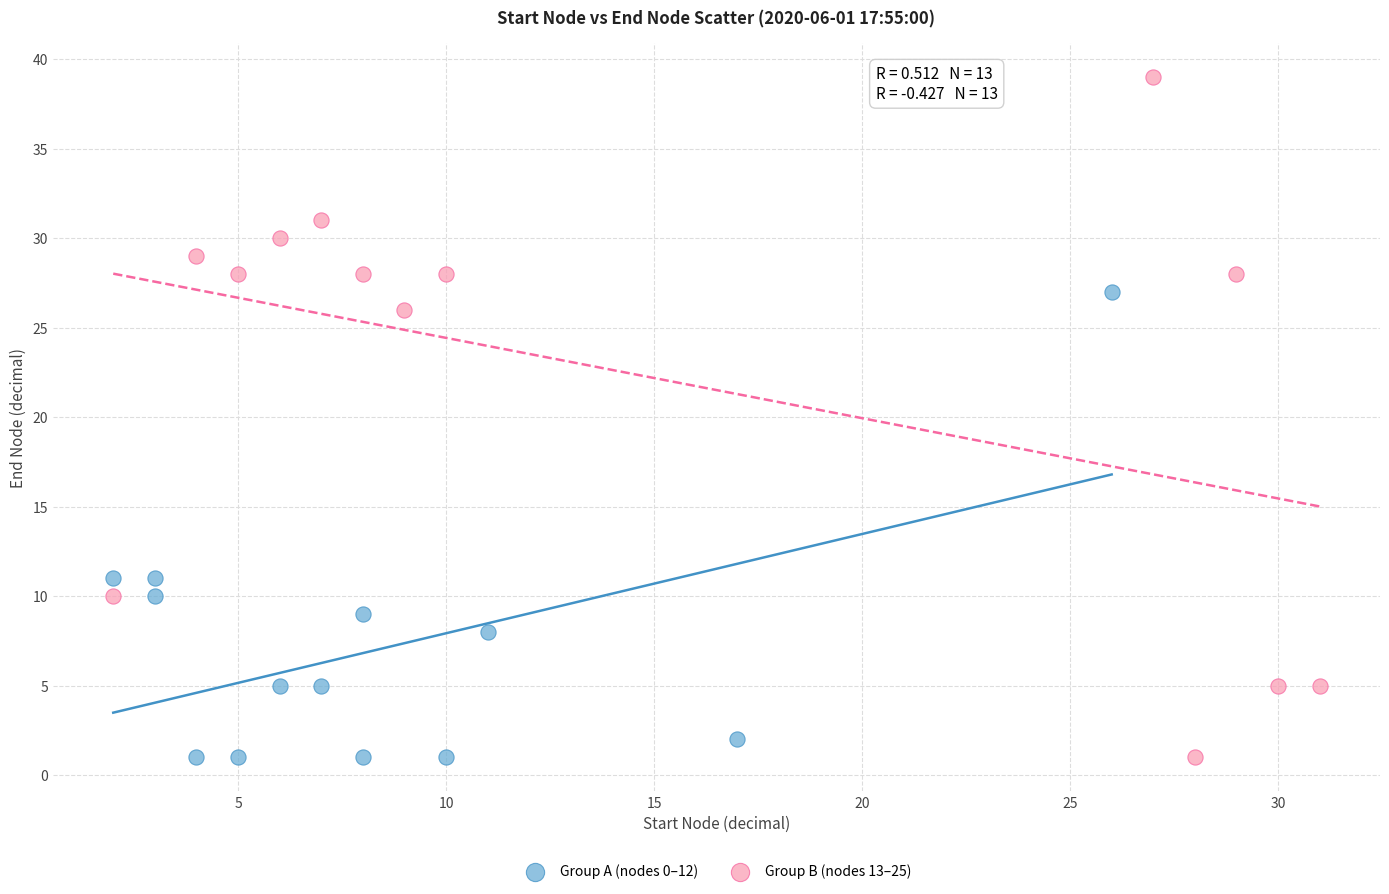

Which series reaches the maximum Y coordinate?

Group B (nodes 13–25)